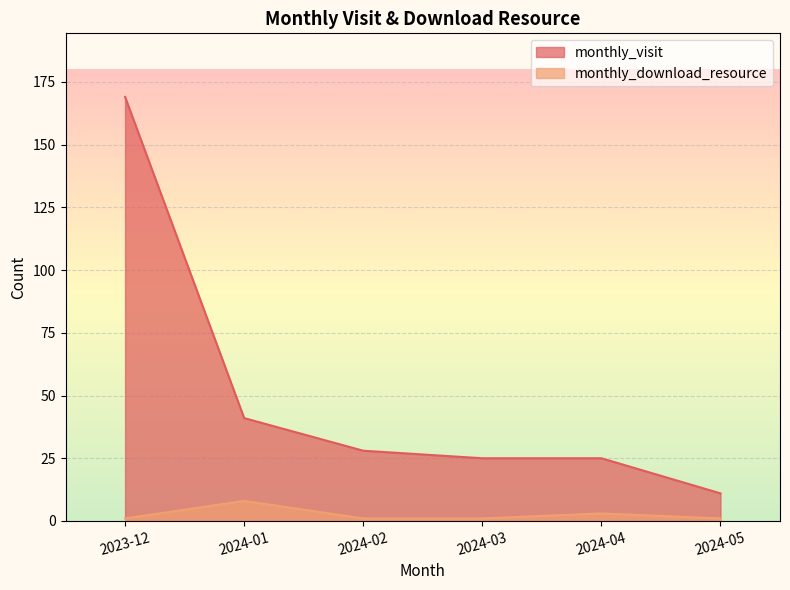

True or false: monthly_download_resource has more than 2 interior local peaks.

False